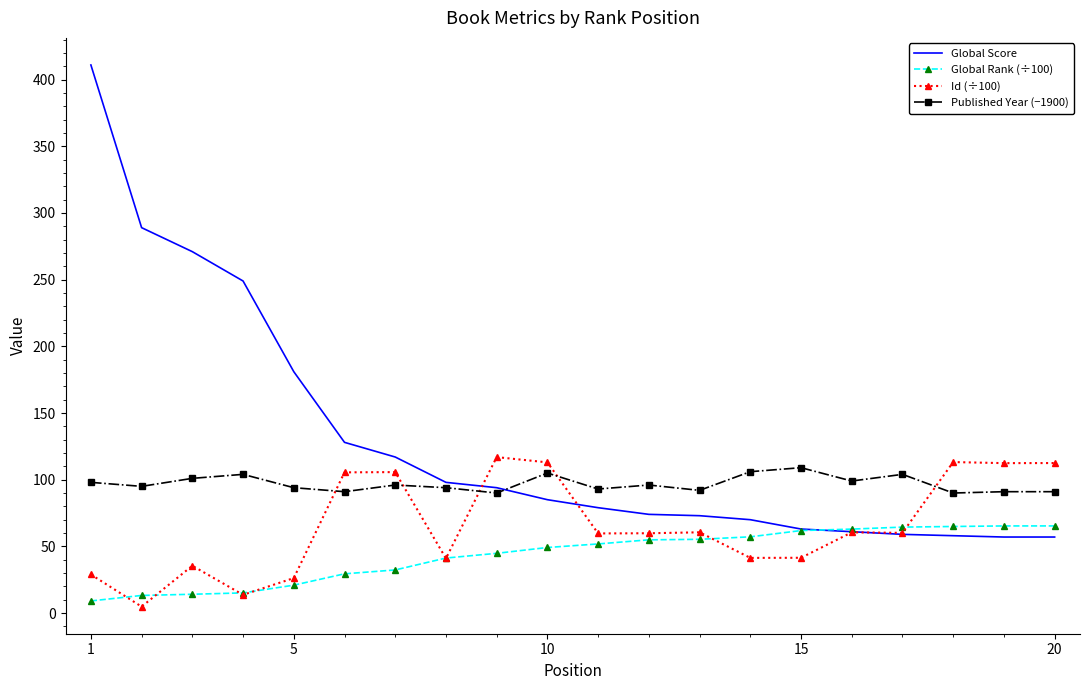

What is the maximum value shown in the chart?

411.0